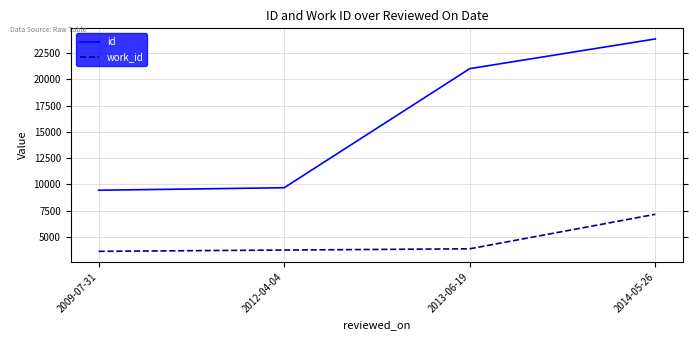

Reading right to left, transcribe all the data shown in this chart.

id: 2014-05-26=23860	2013-06-19=21032	2012-04-04=9692	2009-07-31=9453
work_id: 2014-05-26=7163	2013-06-19=3876	2012-04-04=3757	2009-07-31=3636